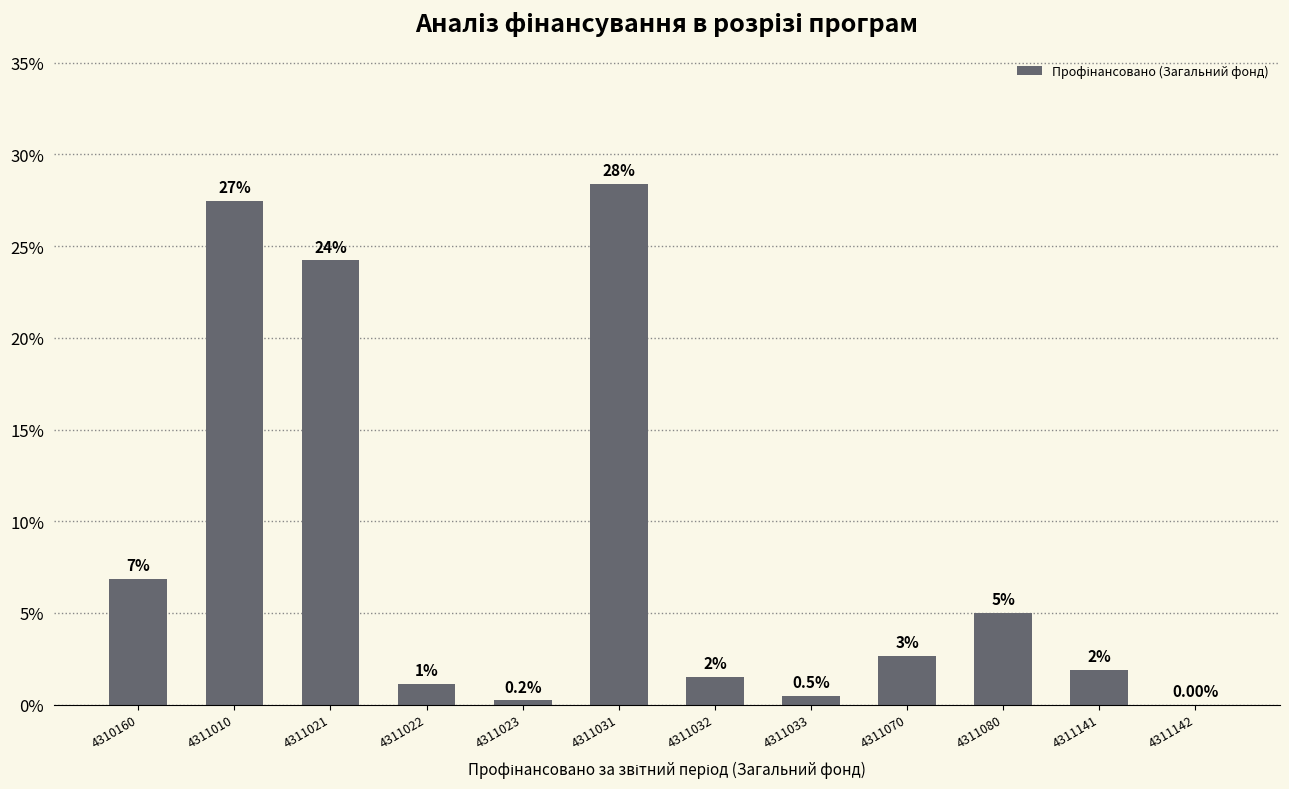

Reading left to right, list all the values displayed in this chart.

4310160=6.9	4311010=27.5	4311021=24.2	4311022=1.1	4311023=0.2	4311031=28.4	4311032=1.5	4311033=0.5	4311070=2.7	4311080=5.0	4311141=1.9	4311142=0.0